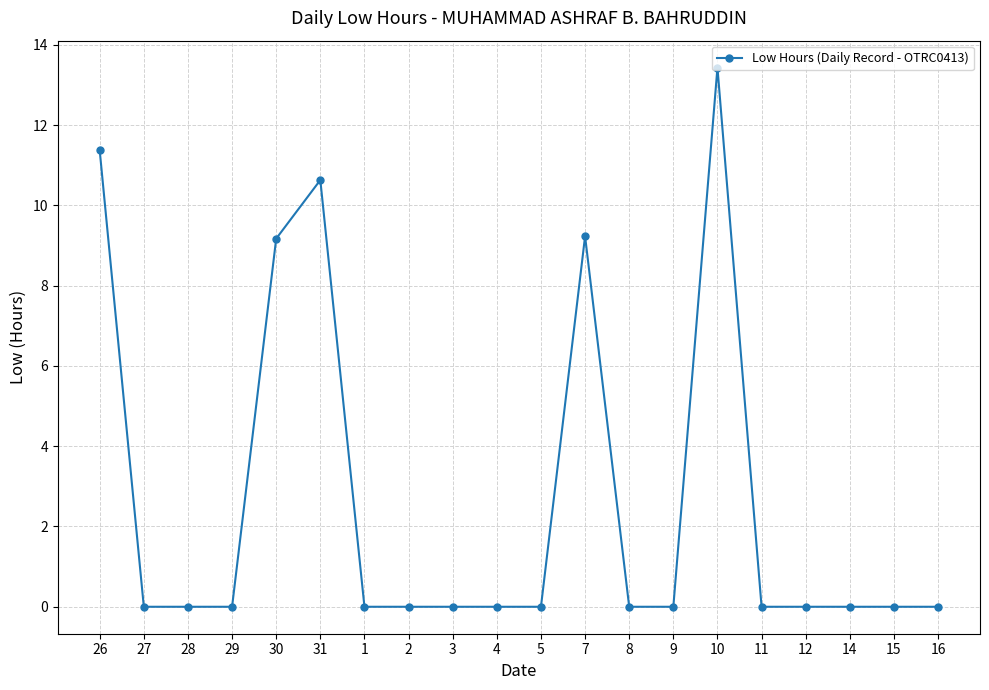

Does the chart display data point markers on the line(s)?

Yes